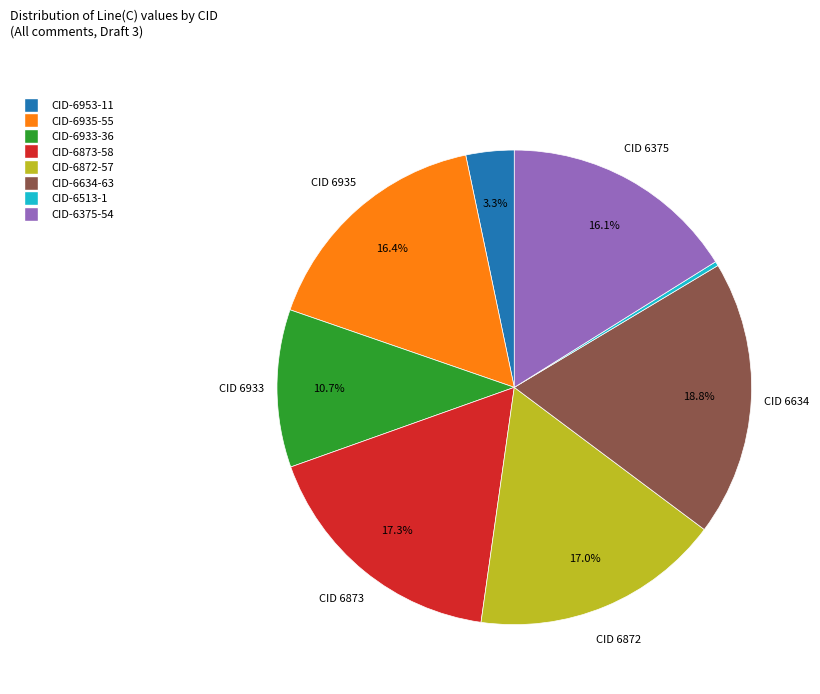

Does any single category account for the majority?

No